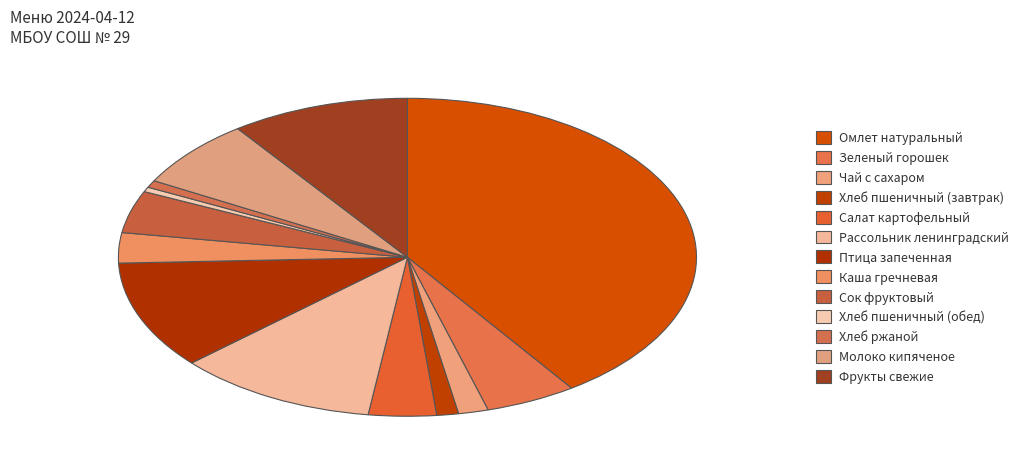

How many segments does this pie chart have?

13